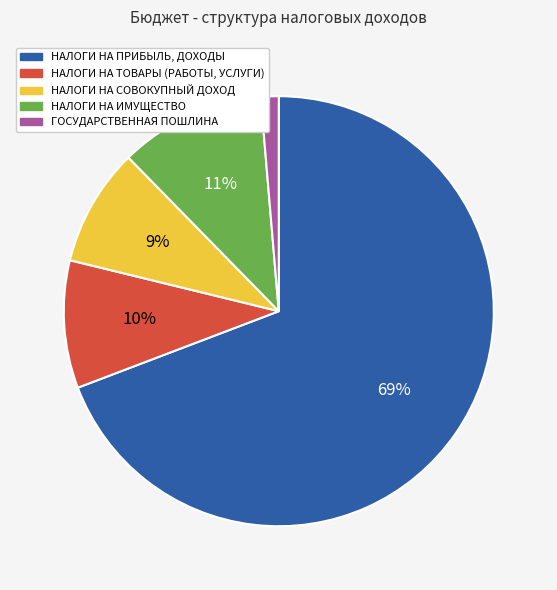

Is it true that НАЛОГИ НА ПРИБЫЛЬ, ДОХОДЫ is 56% of the pie?

False